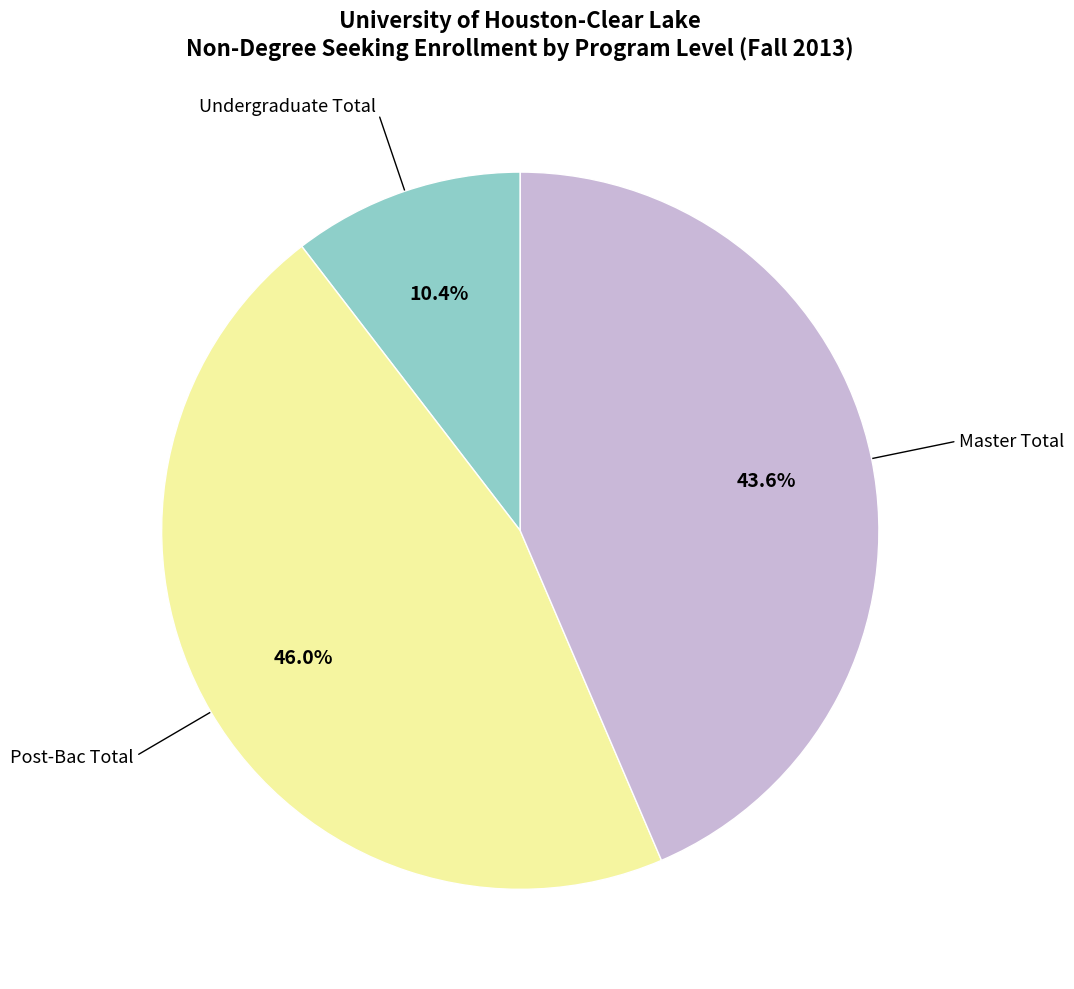

Is there a majority slice in this chart?

No